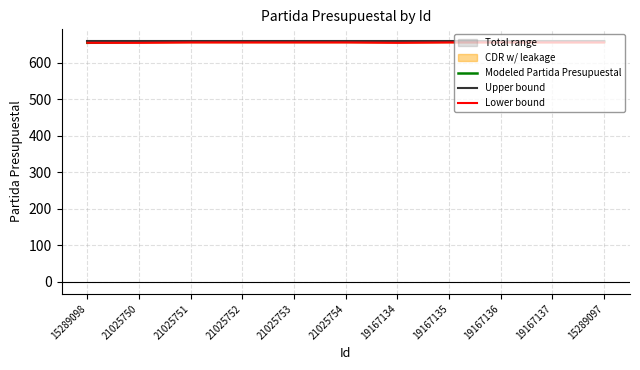

How many lines are shown in the chart?

3